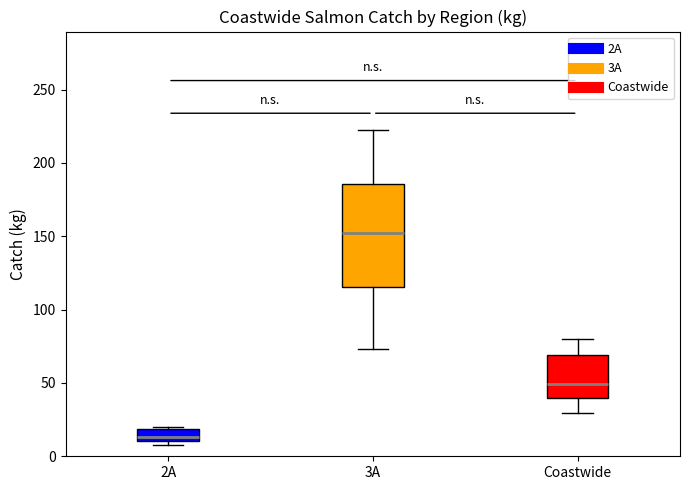

Comparing the boxes themselves (not the whiskers), which one is the tallest?

3A